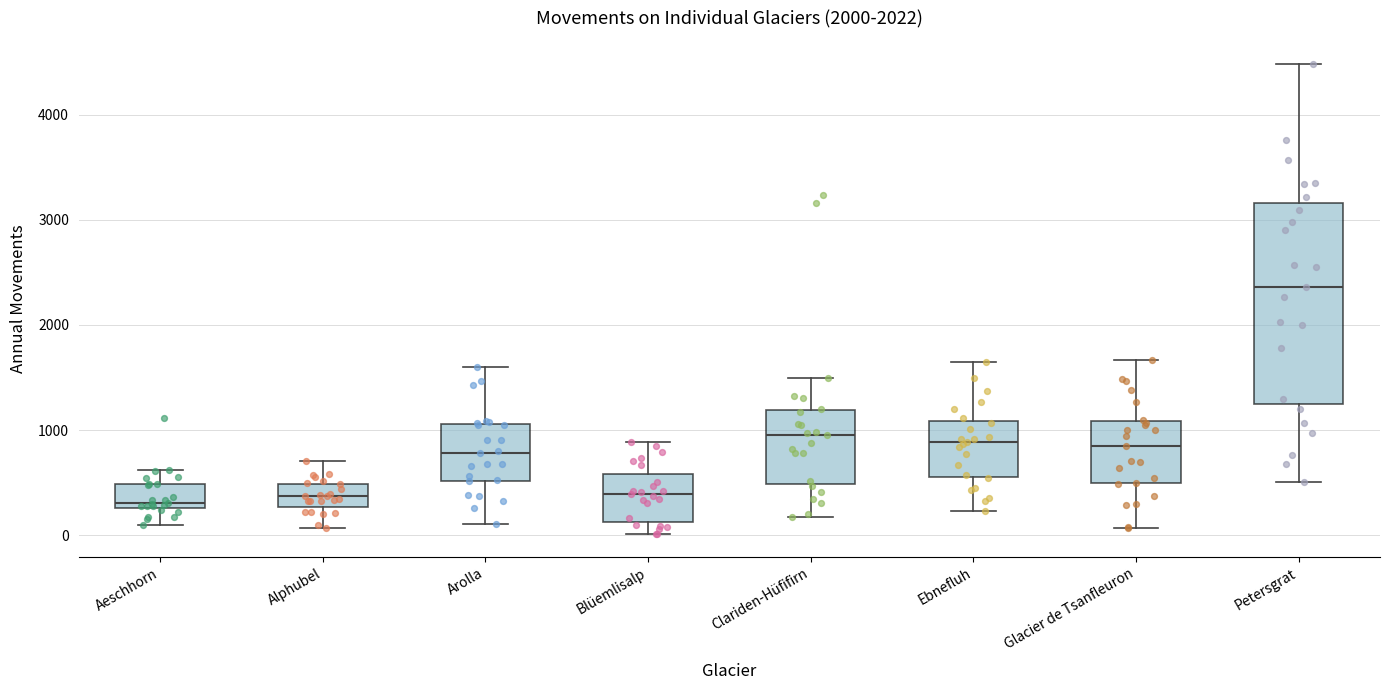

Reading left to right, transcribe this box plot: for each box, give where its median line is, the range the box spans, and where its two whiskers end, as read against the y-axis. The values are not printed on the chart, so give them approximately, as read against the axis.

Aeschhorn: median 300 (just above the box's lower edge), box 300 to 500, whiskers 100 to 600
Alphubel: median 400, box 300 to 500, whiskers 100 to 700
Arolla: median 800, box 500 to 1100, whiskers 100 to 1600
Blüemlisalp: median 400, box 100 to 600, whiskers 0 to 900
Clariden-Hüfifirn: median 1000, box 500 to 1200, whiskers 200 to 1500
Ebnefluh: median 900, box 600 to 1100, whiskers 200 to 1700
Glacier de Tsanfleuron: median 800, box 500 to 1100, whiskers 100 to 1700
Petersgrat: median 2400, box 1300 to 3200, whiskers 500 to 4500